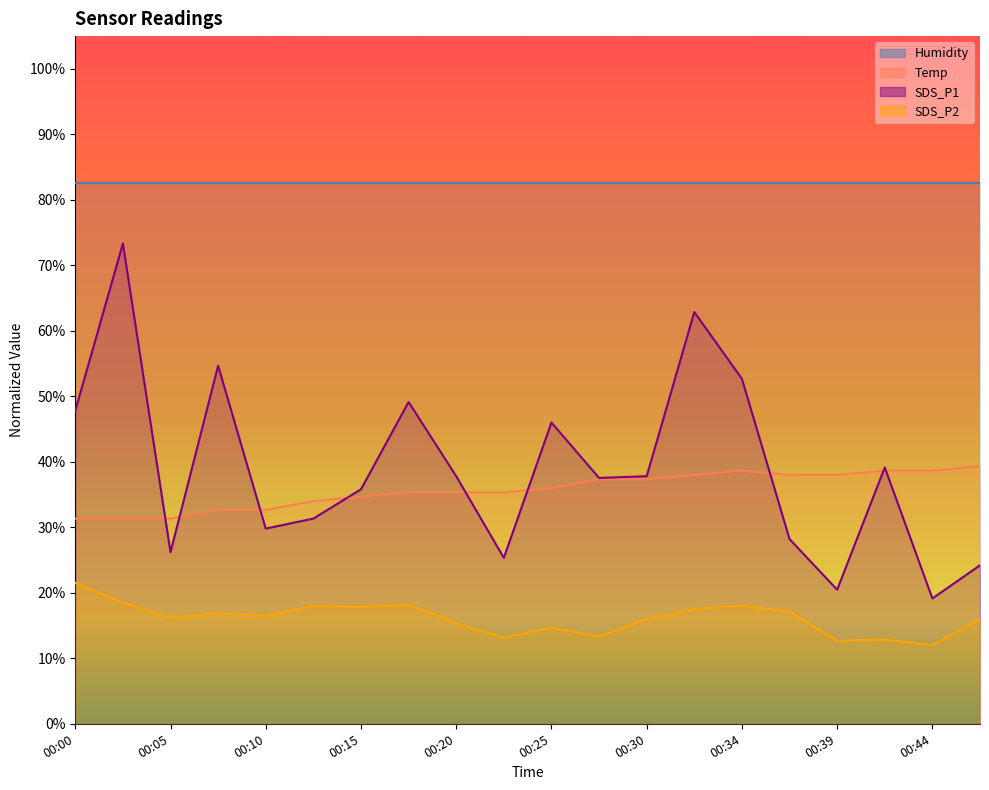

True or false: Temp has more than 2 points higher than both neighbors.

False